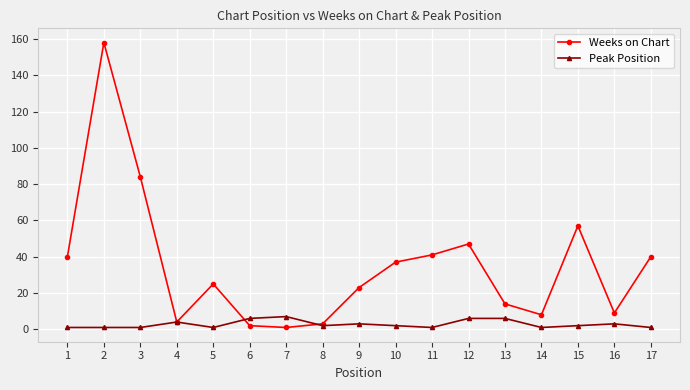

What are all the series names shown in the legend?

Weeks on Chart, Peak Position